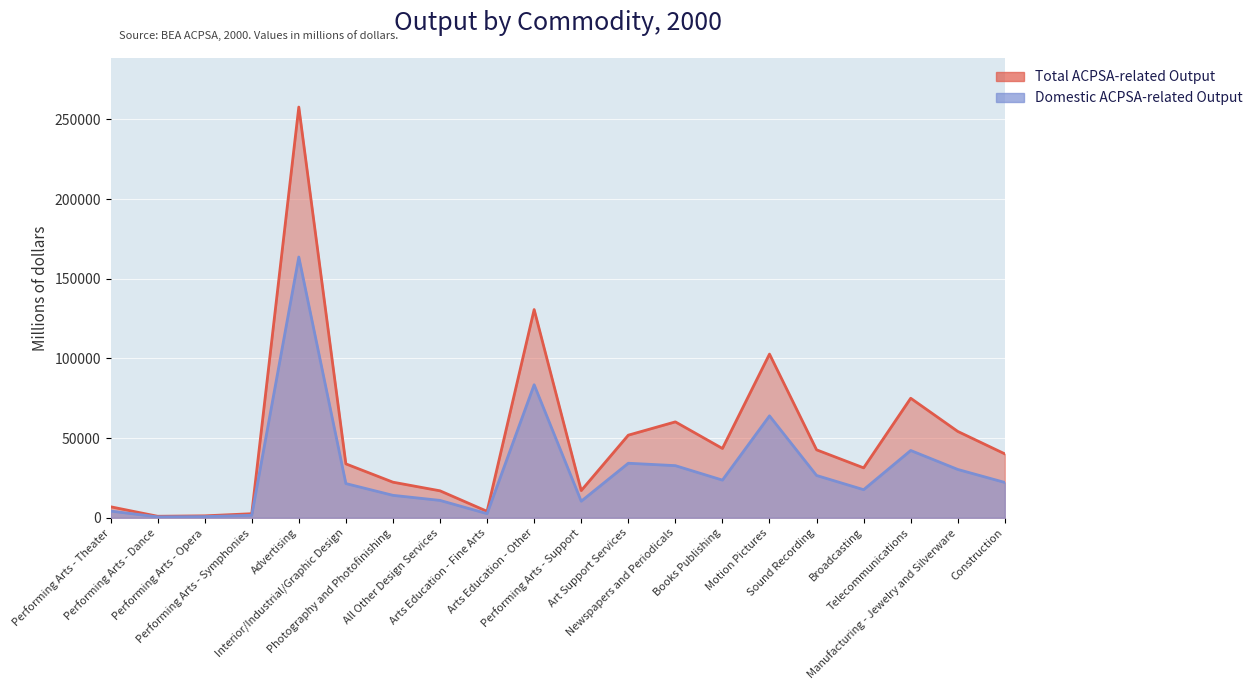

Reading left to right, extract all data points from this chart.

Domestic ACPSA-related Output: Performing Arts - Theater=4219	Performing Arts - Dance=583	Performing Arts - Opera=745	Performing Arts - Symphonies=1559	Advertising=163642	Interior/Industrial/Graphic Design=21482	Photography and Photofinishing=14097	All Other Design Services=10914	Arts Education - Fine Arts=2591	Arts Education - Other=83498	Performing Arts - Support=10402	Art Support Services=34236	Newspapers and Periodicals=32723	Books Publishing=23647	Motion Pictures=63965	Sound Recording=26555	Broadcasting=17639	Telecommunications=42236	Manufacturing - Jewelry and Silverware=30331	Construction=22168
Total ACPSA-related Output: Performing Arts - Theater=6926	Performing Arts - Dance=957	Performing Arts - Opera=1222	Performing Arts - Symphonies=2560	Advertising=257754	Interior/Industrial/Graphic Design=33837	Photography and Photofinishing=22347	All Other Design Services=16927	Arts Education - Fine Arts=4056	Arts Education - Other=130677	Performing Arts - Support=17076	Art Support Services=51847	Newspapers and Periodicals=60196	Books Publishing=43501	Motion Pictures=102732	Sound Recording=42649	Broadcasting=31333	Telecommunications=75025	Manufacturing - Jewelry and Silverware=54190	Construction=40102